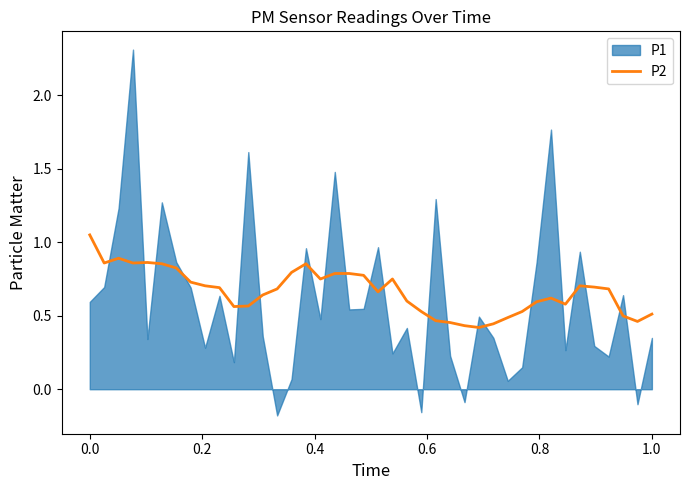

The value of P2 at 1.0 is 0.5. True or false?

True